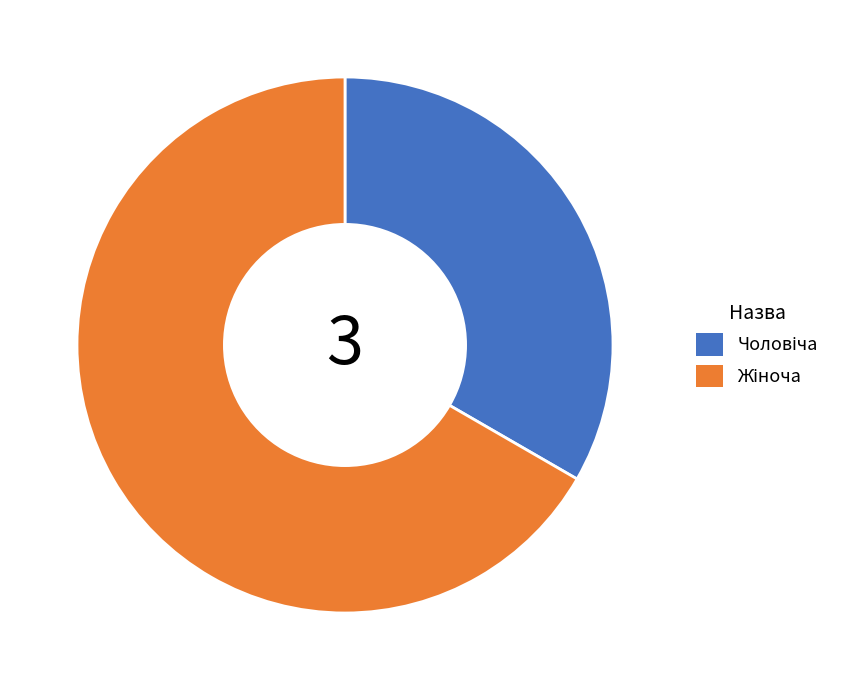

Is there a majority slice in this chart?

Yes